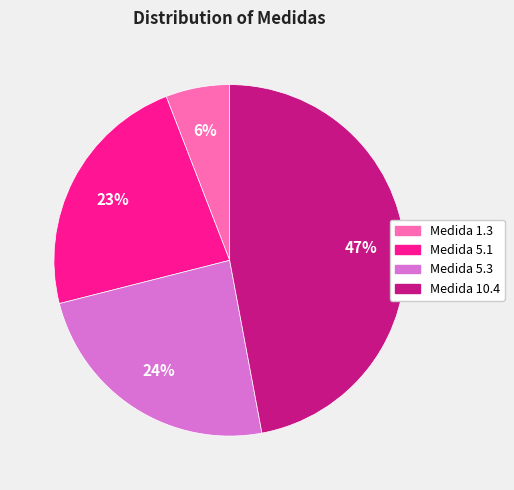

Does any single category account for the majority?

No